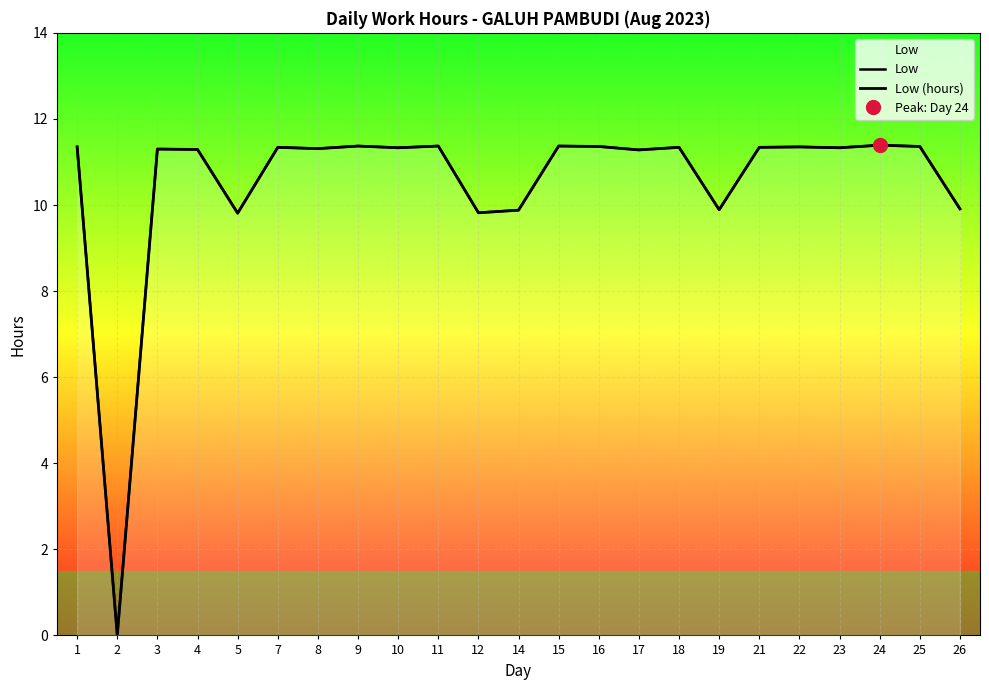

At which category is the sum across all series the highest?

24